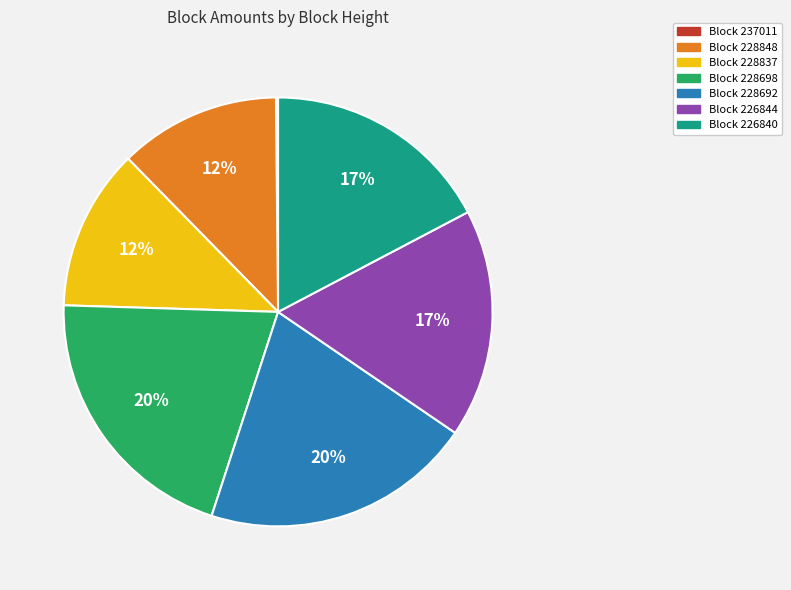

To the nearest percent, what is the difference between the largest and smallest slice percentages?

20%